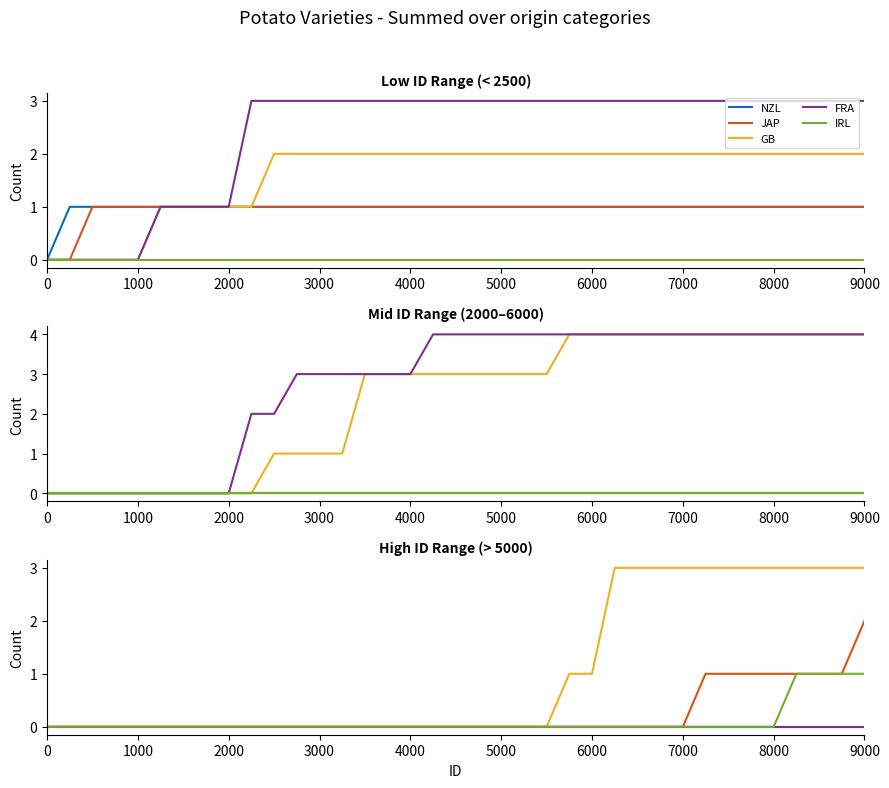

True or false: FRA and JAP intersect in this chart.

False